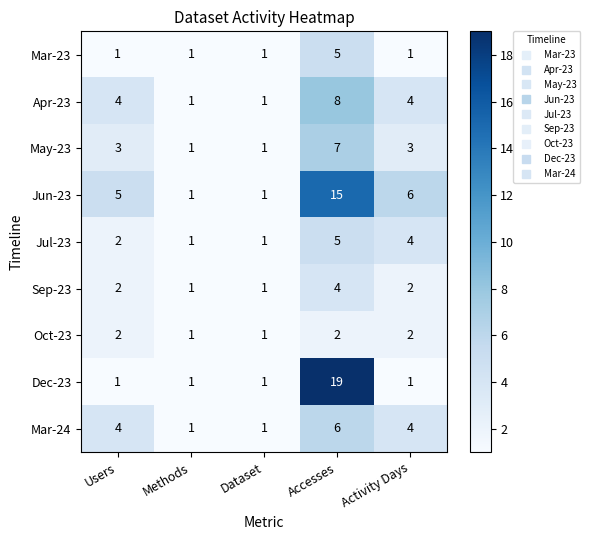

The value of Jun-23 at Methods is 1. True or false?

True